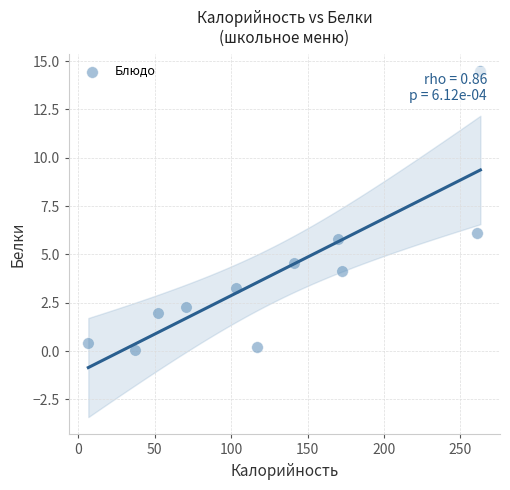

What Y value in the scatter plot is closest to 7?

6.1